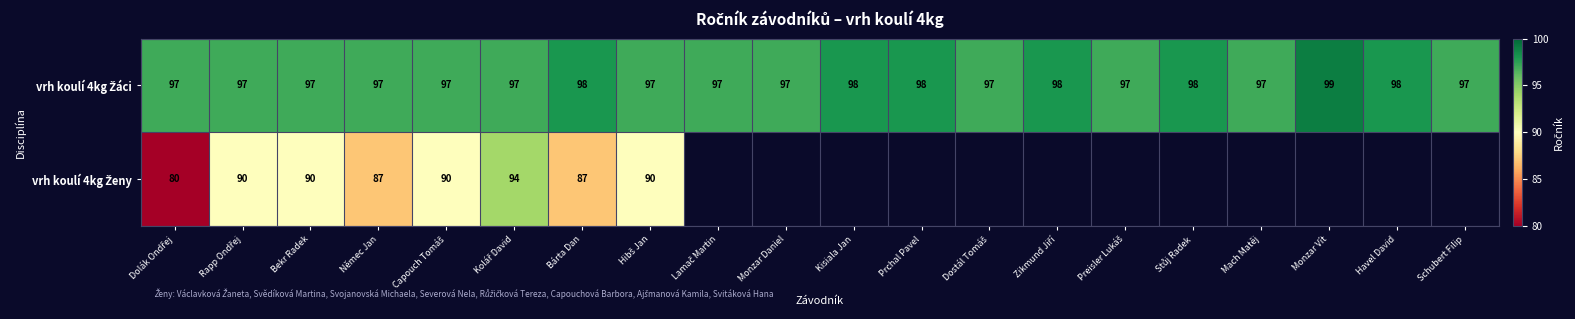

Rank the series at Stůj Radek from lowest to highest value.

vrh koulí 4kg Žáci, vrh koulí 4kg Ženy